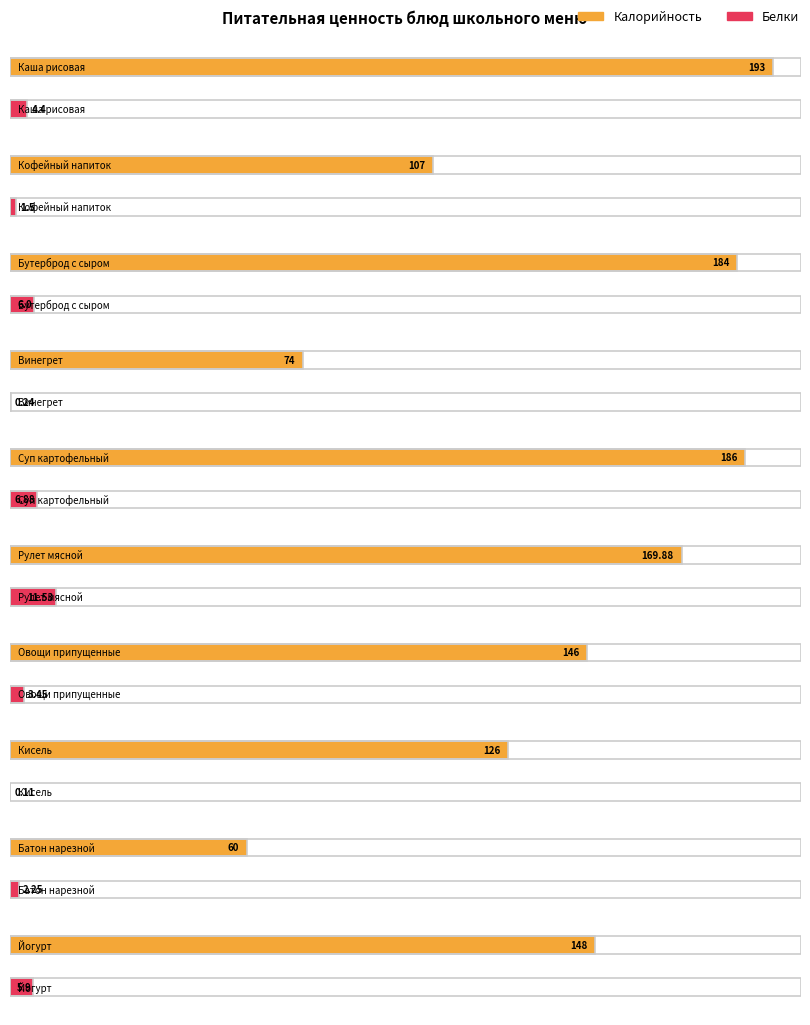

The value of Белки at Йогурт is 5.9. True or false?

True